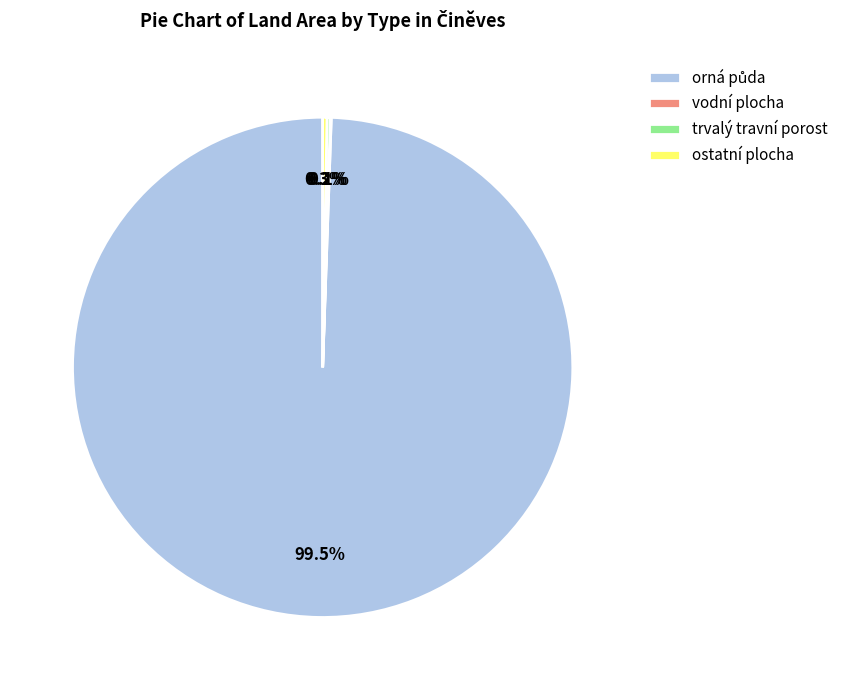

Is there any slice that represents more than half of the pie?

Yes